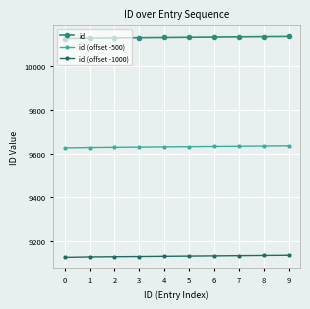

The id series shows 10129 at 2. True or false?

True